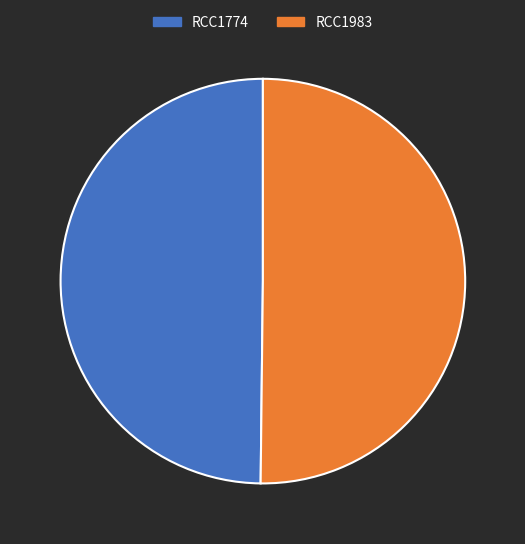

The RCC1983 slice represents 50% of the pie. True or false?

True